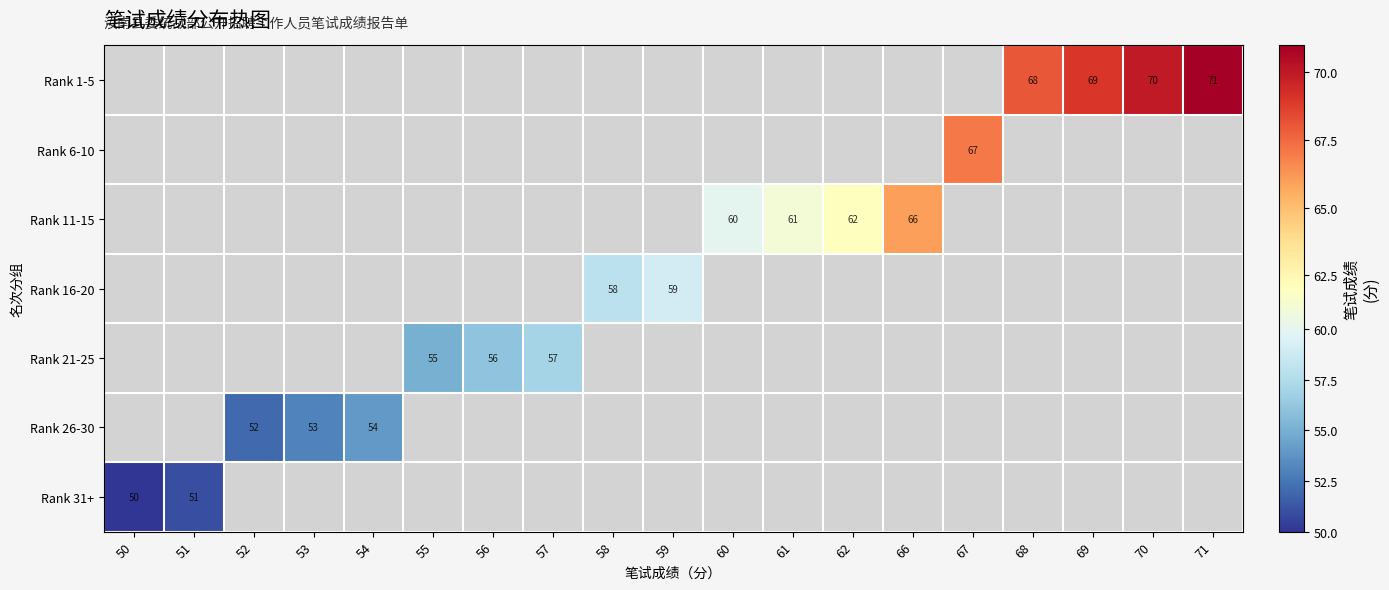

Is the value of Rank 26-30 at 54 greater than the value of Rank 31+ at 50?

Yes